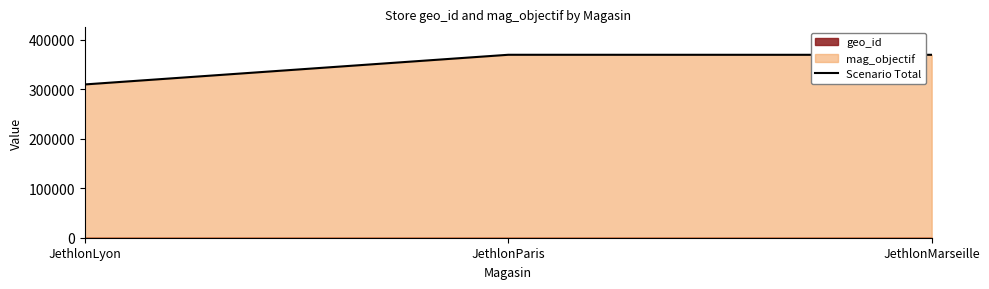

Rank the categories by value from lowest to highest.

JethlonLyon, JethlonMarseille, JethlonParis